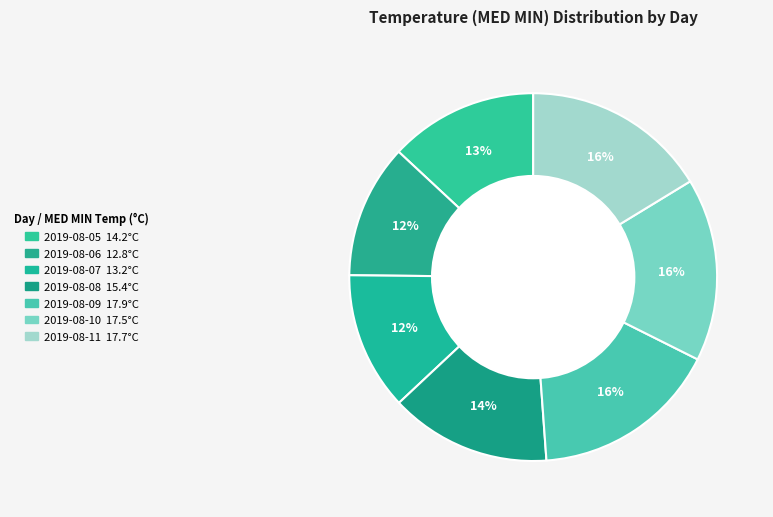

To the nearest percent, what percentage of the pie is 2019-08-06?

12%